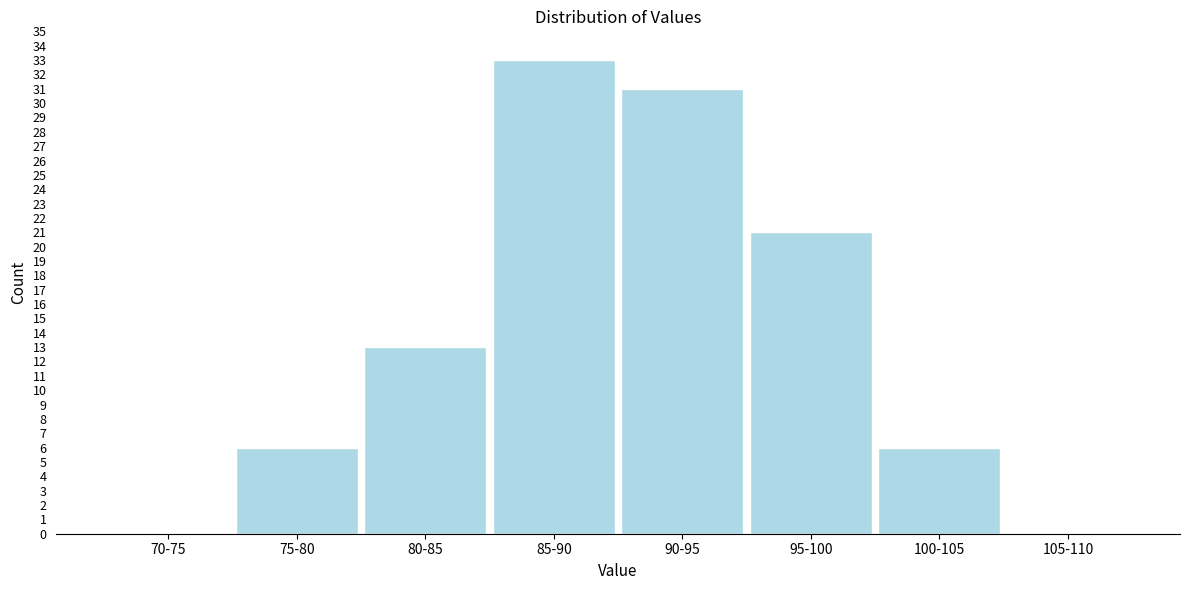

Reading left to right, transcribe all the data shown in this chart.

70-75=0	75-80=6	80-85=13	85-90=33	90-95=31	95-100=21	100-105=6	105-110=0